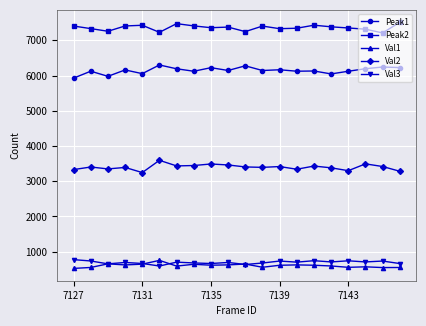

What is the maximum value shown in the chart?

7514